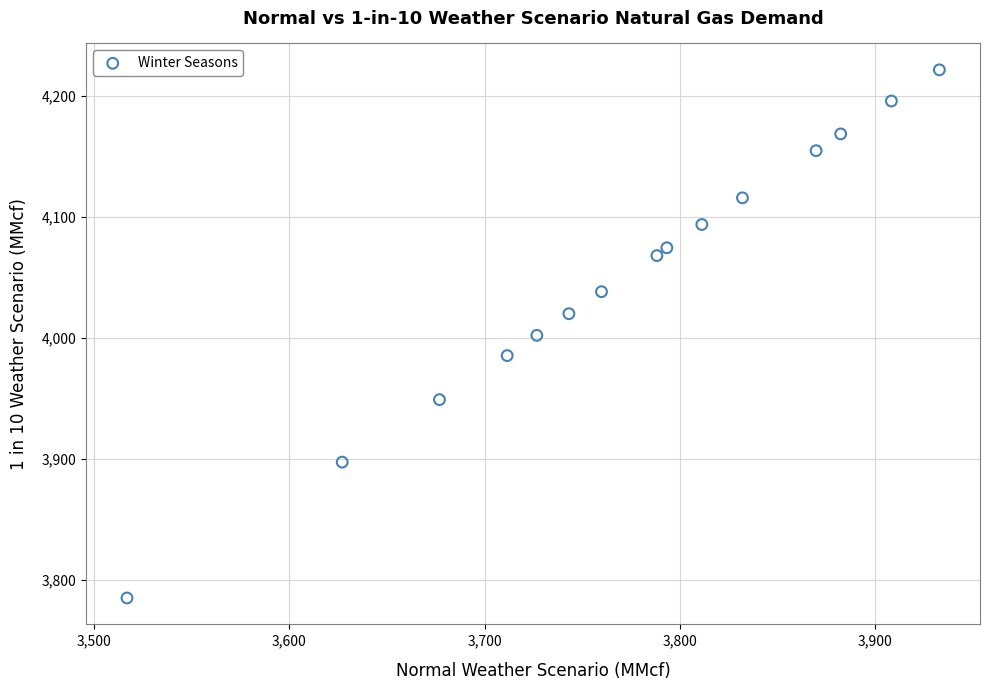

What is the range of Y values (max minus min)?

436.0